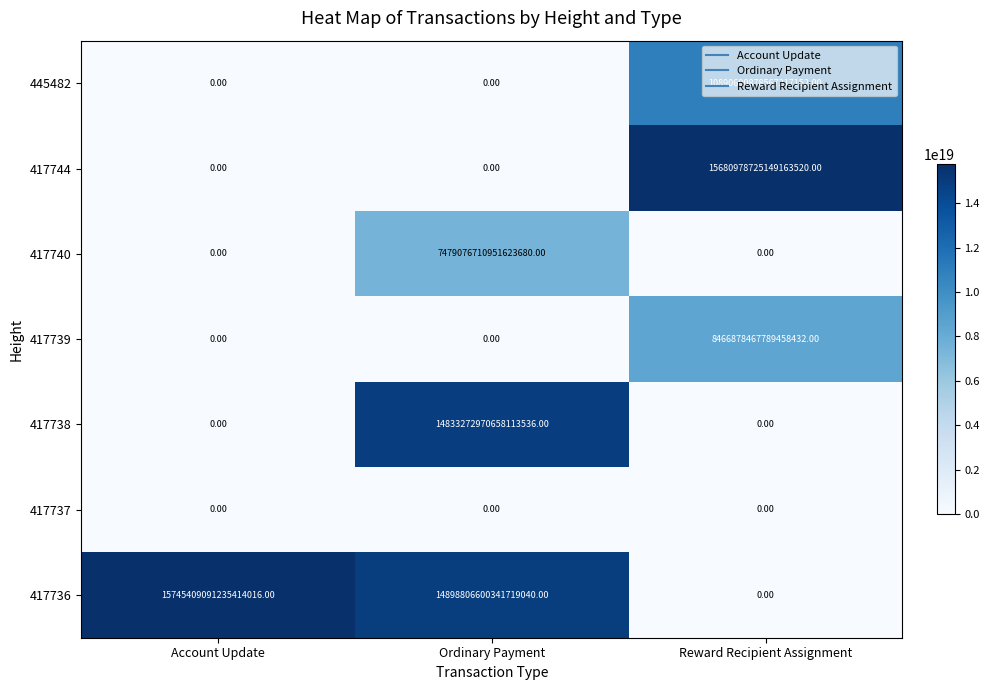

Which series has the widest spread of values?

417736